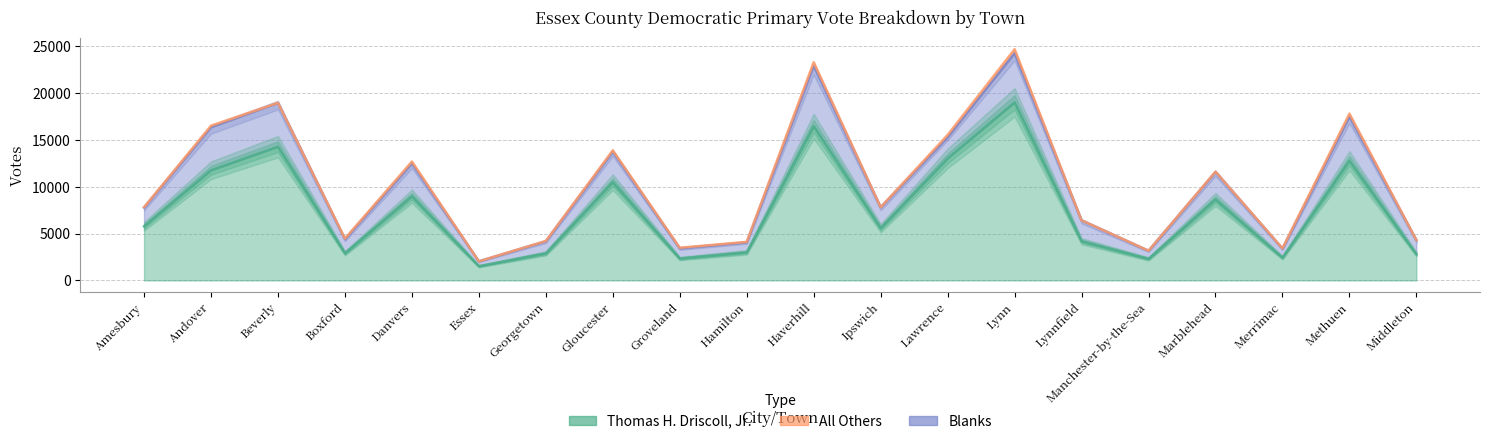

List the labels in order of Thomas H. Driscoll, Jr. value, largest first.

Lynn, Haverhill, Beverly, Lawrence, Methuen, Andover, Gloucester, Danvers, Marblehead, Amesbury, Ipswich, Lynnfield, Hamilton, Boxford, Georgetown, Middleton, Merrimac, Groveland, Manchester-by-the-Sea, Essex